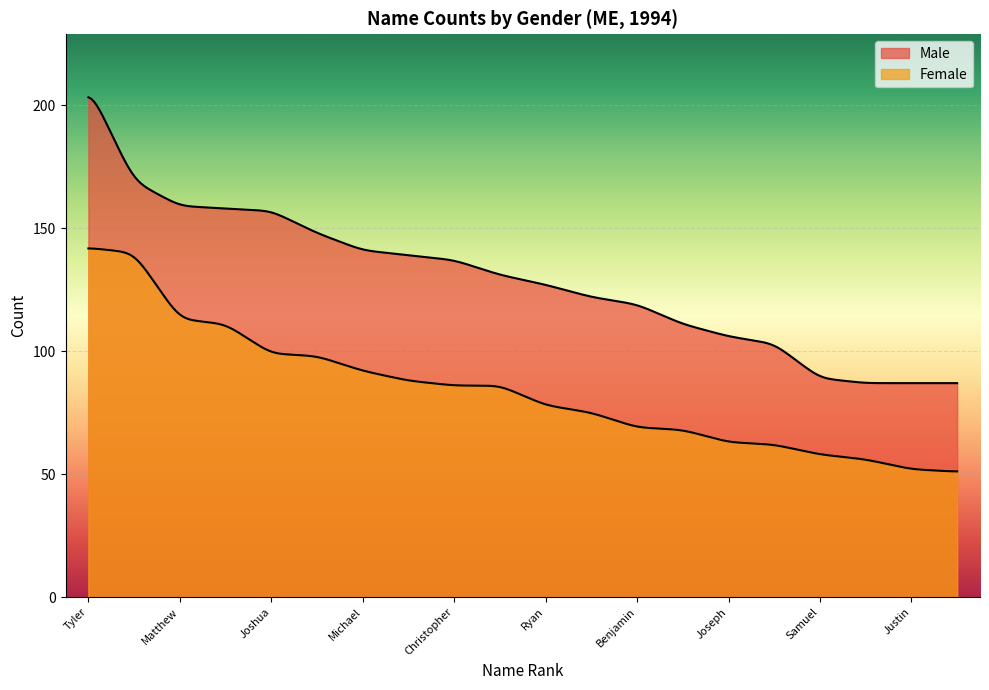

How many lines are shown in the chart?

2